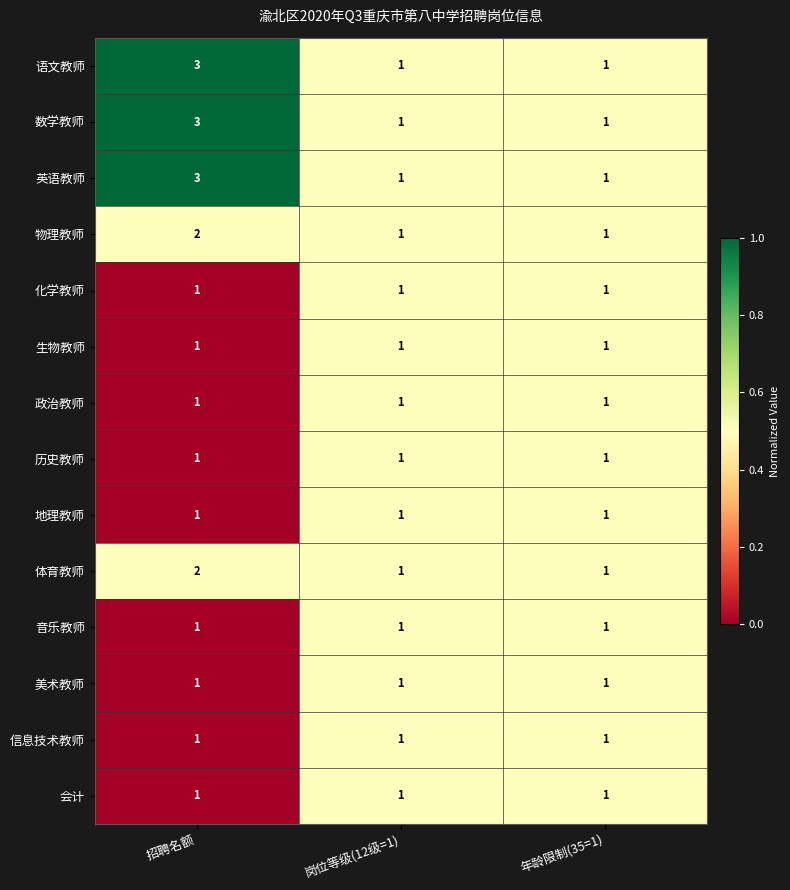

What is the sum of all 英语教师 values?

5